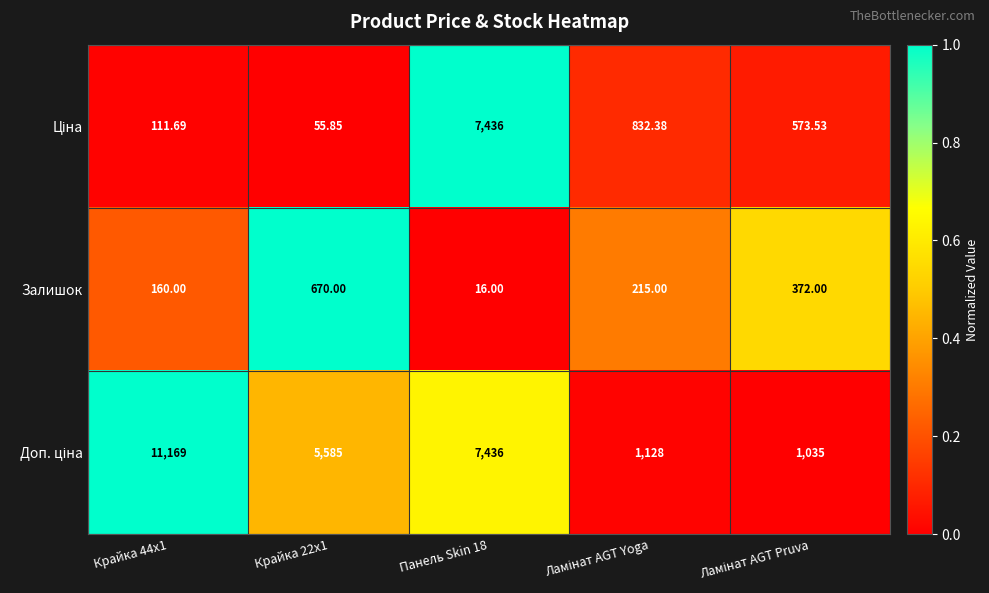

What is the spread (max minus min) of values at Крайка 22x1?

1.0